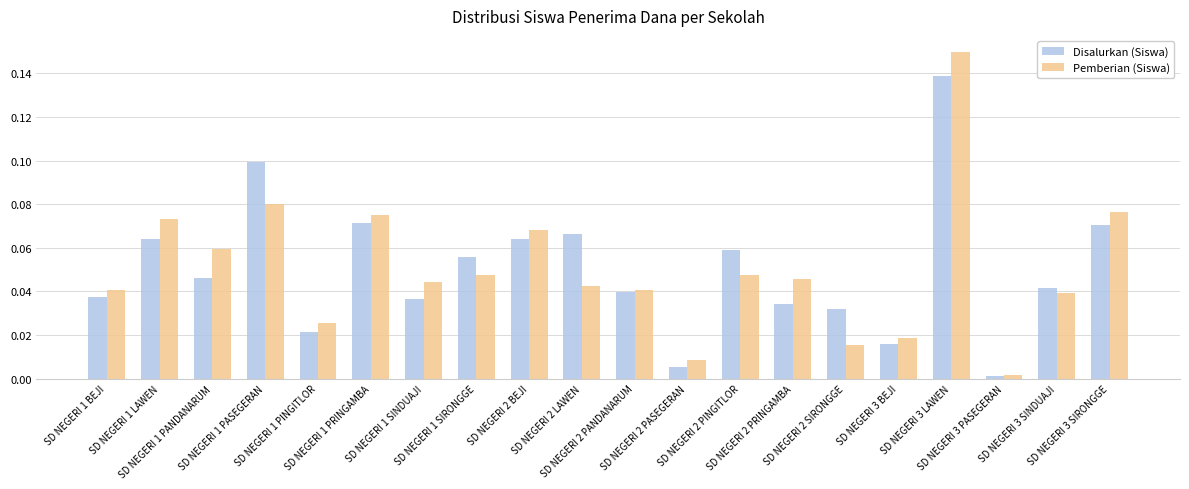

What is the sum of all Disalurkan (Siswa) values?

1.0